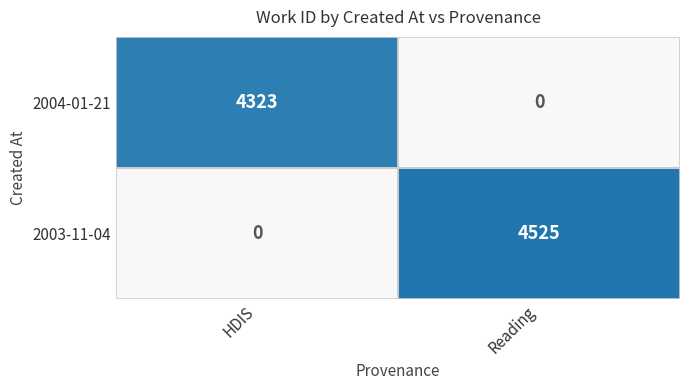

What is the spread (max minus min) of values at HDIS?

4323